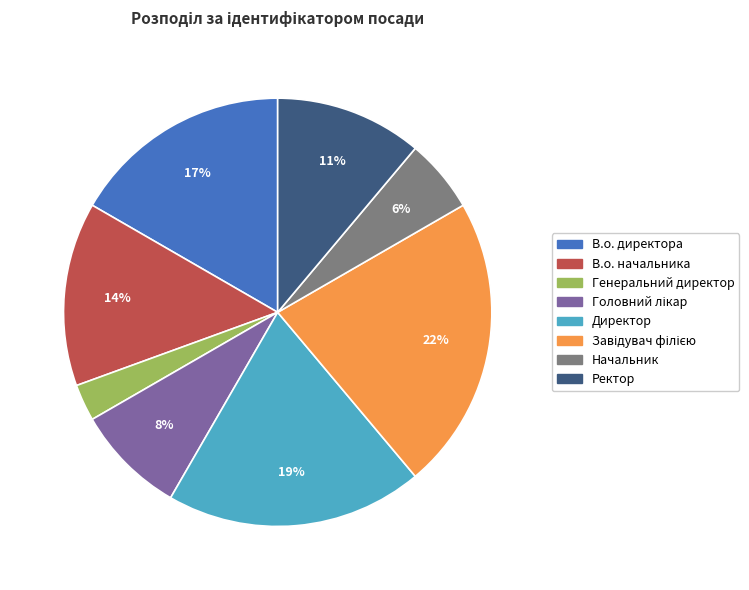

Is there a majority slice in this chart?

No